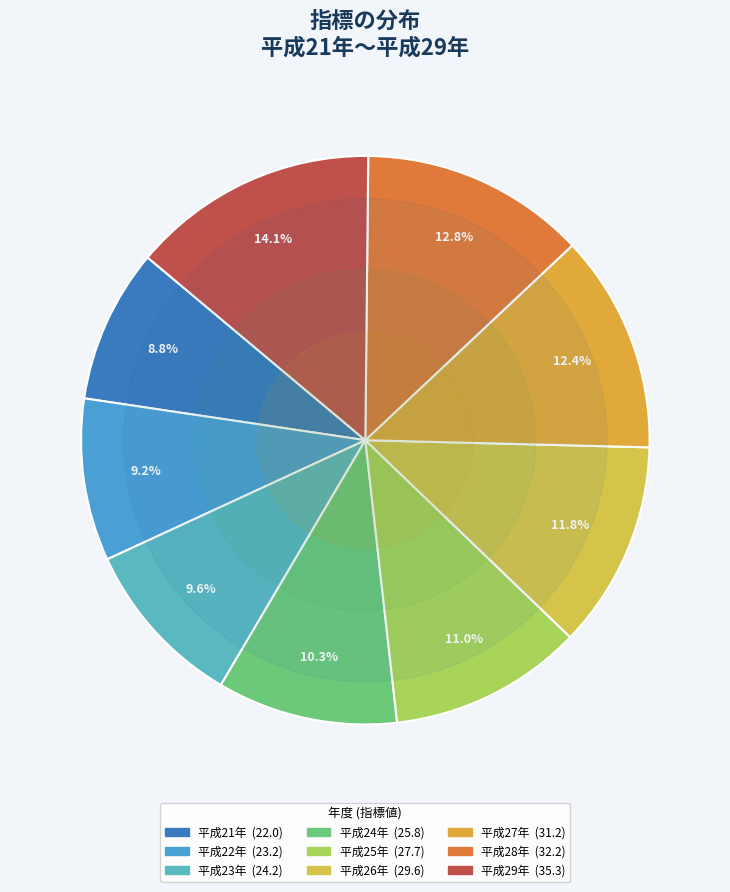

Count the number of slices in the pie.

9